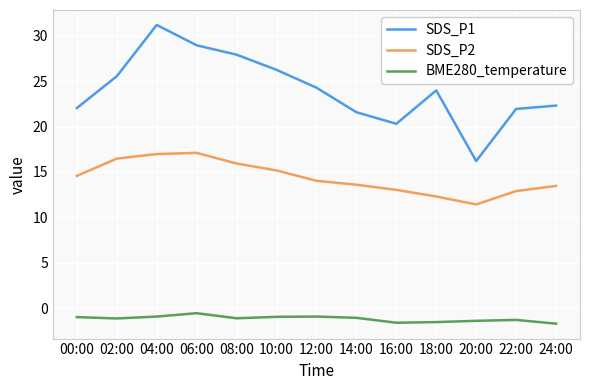

Rank the series at 14:00 from highest to lowest value.

SDS_P1, SDS_P2, BME280_temperature